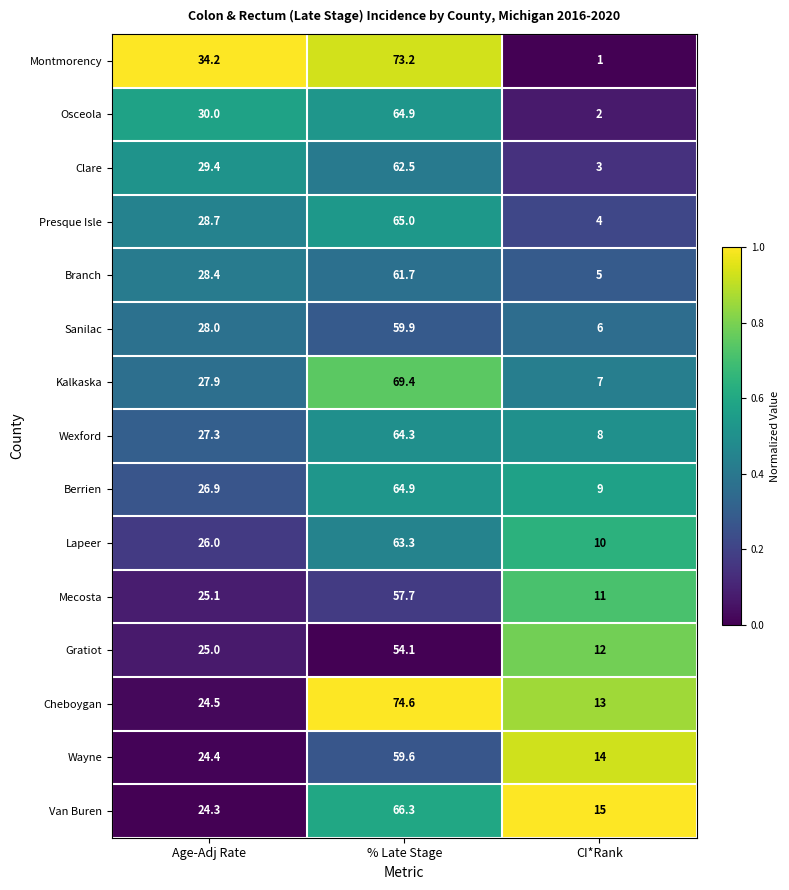

At which label is Berrien closest to 36?

Age-Adj Rate